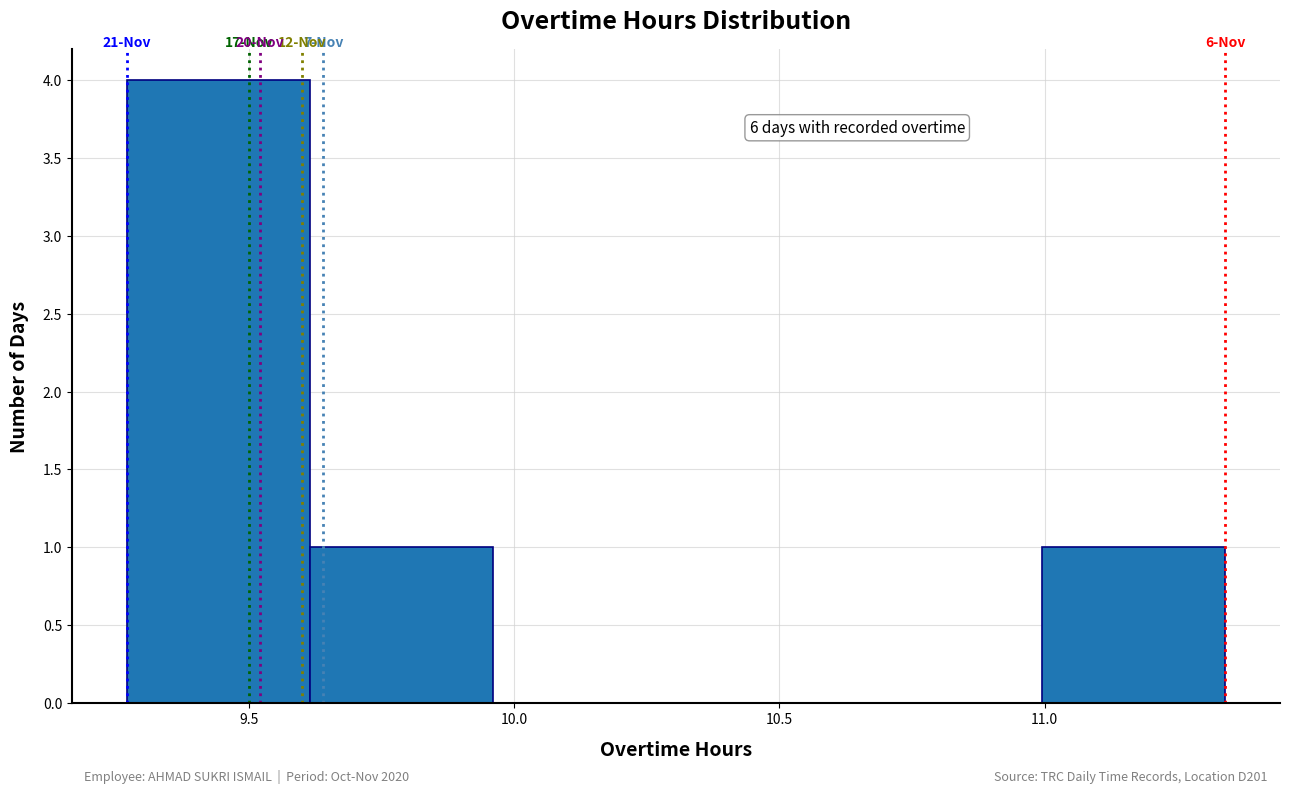

Which range on the x-axis has the tallest bar?

9.270 to 9.615